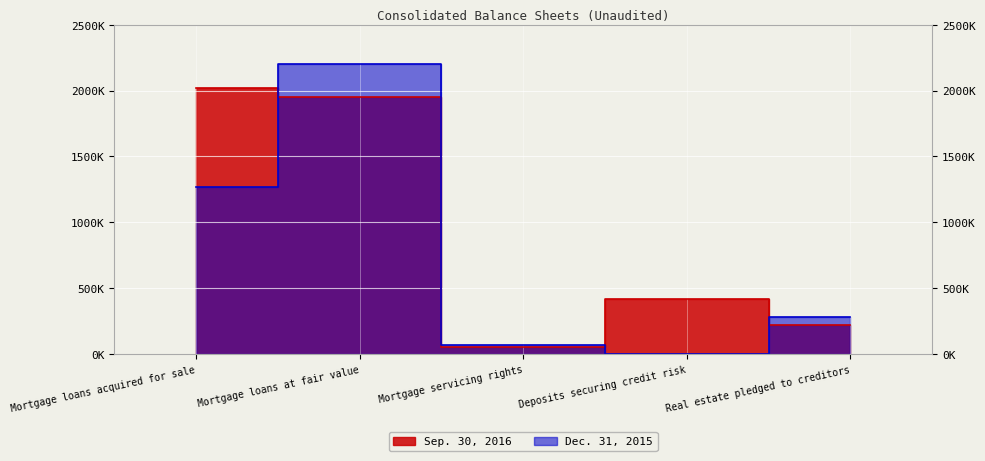

Which series changed the most between Deposits securing credit risk and Real estate pledged to creditors?

Dec. 31, 2015